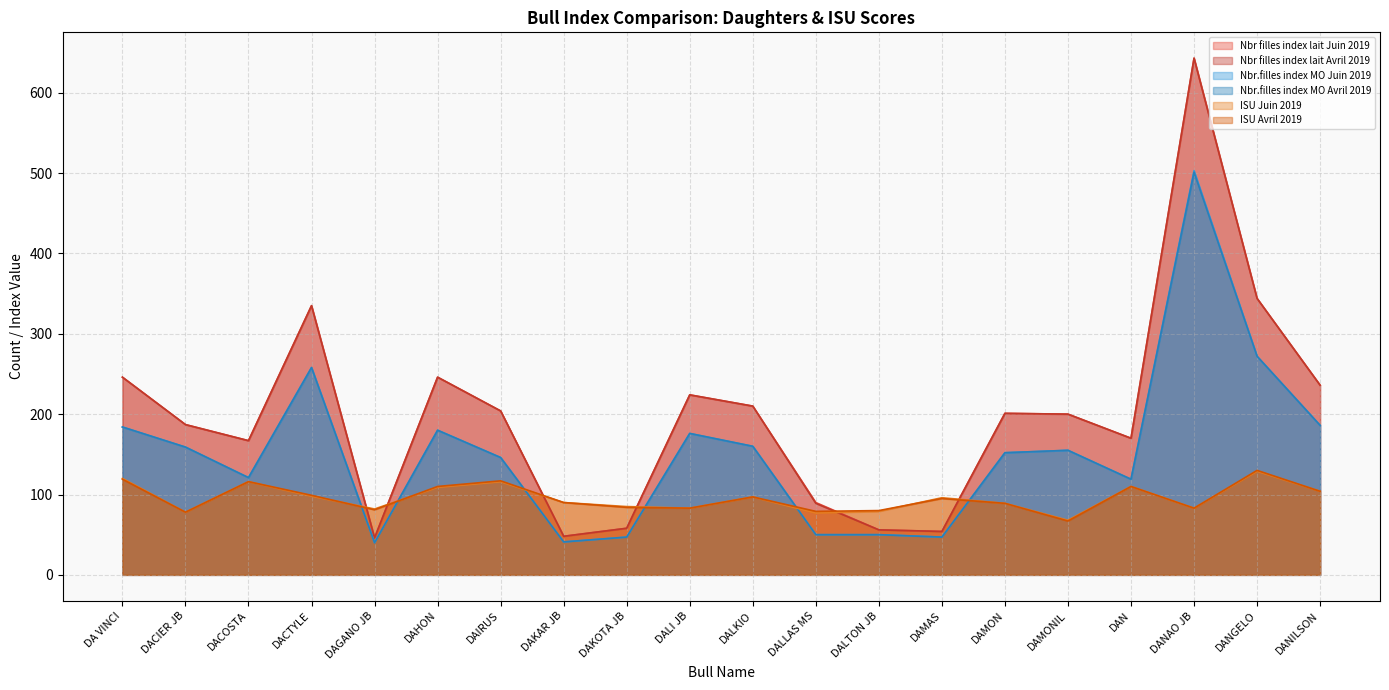

Reading left to right, list all the values displayed in this chart.

Nbr filles index lait Juin 2019: 246	187	167	335	46	246	204	48	58	224	210	90	56	54	201	200	170	643	344	236
Nbr filles index lait Avril 2019: 246	187	167	335	46	246	204	48	58	224	210	89	56	54	201	200	170	643	344	236
Nbr.filles index MO Juin 2019: 184	159	121	258	40	180	146	41	47	176	160	50	50	47	152	155	119	503	272	186
Nbr.filles index MO Avril 2019: 184	159	121	258	40	180	146	41	47	176	160	50	50	47	152	155	119	501	272	186
ISU Juin 2019: 120	78	116	98	82	109	116	90	85	83	97	77	79	96	89	68	110	83	129	104
ISU Avril 2019: 119	78	116	99	81	110	117	90	84	83	97	79	80	95	89	67	110	83	130	104